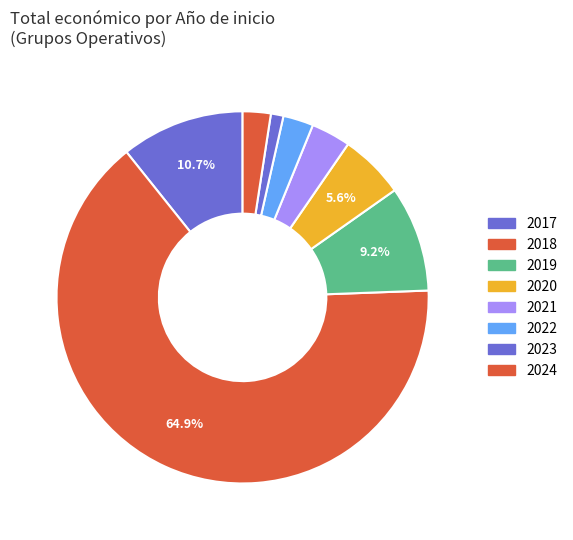

Which category has the biggest portion of the pie?

2018